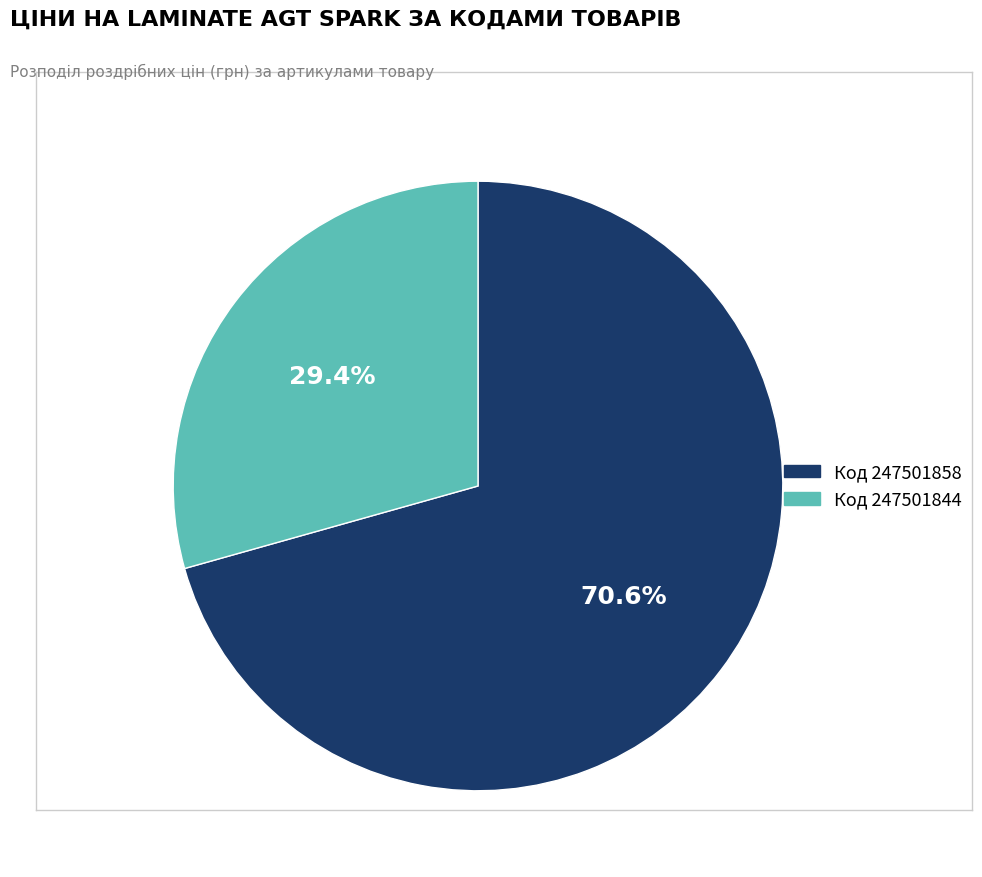

Is there any slice that represents more than half of the pie?

Yes